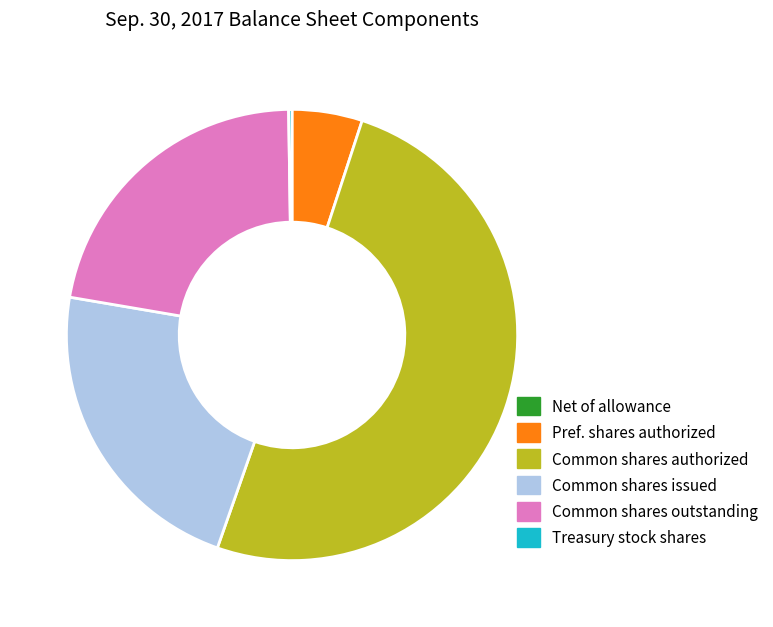

Which category accounts for the majority?

Common shares authorized